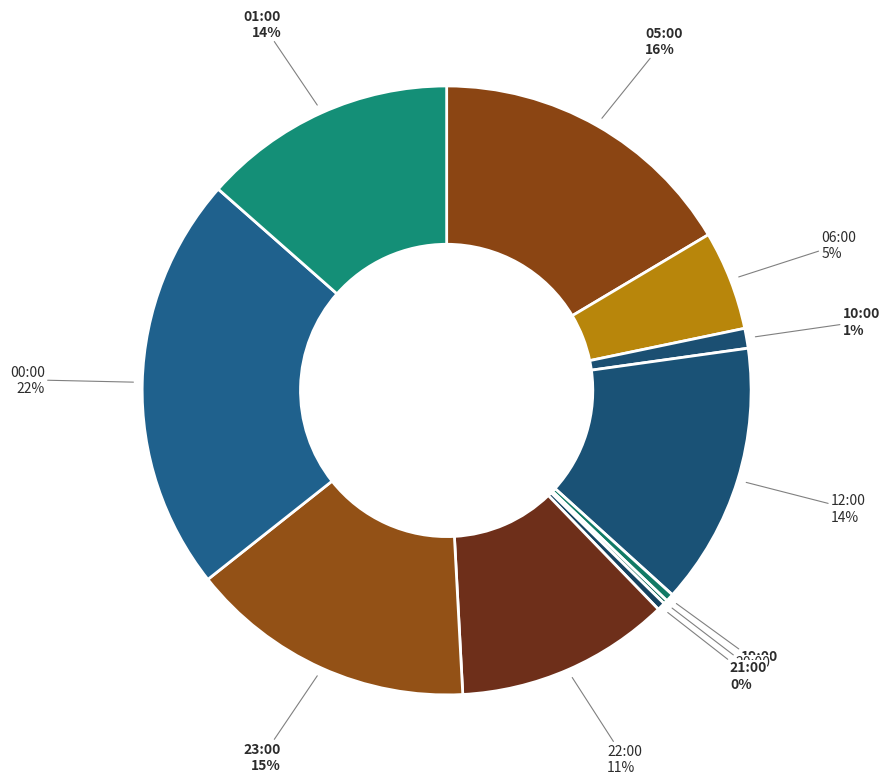

Combined, do 01:00 and 06:00 account for over 50%?

No